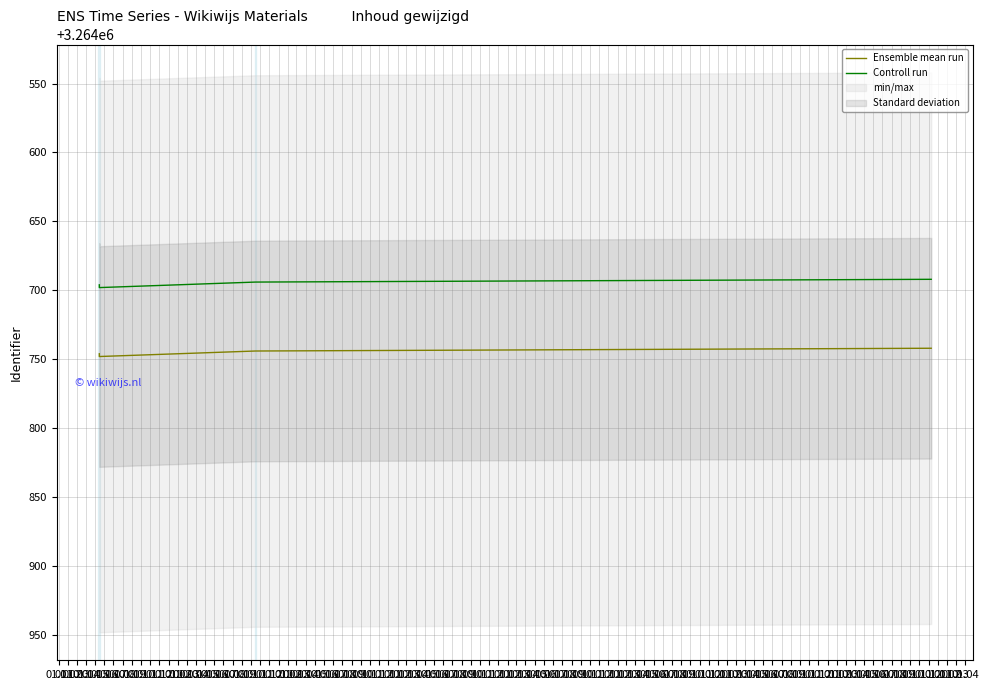

True or false: Ensemble mean run and Controll run intersect in this chart.

False